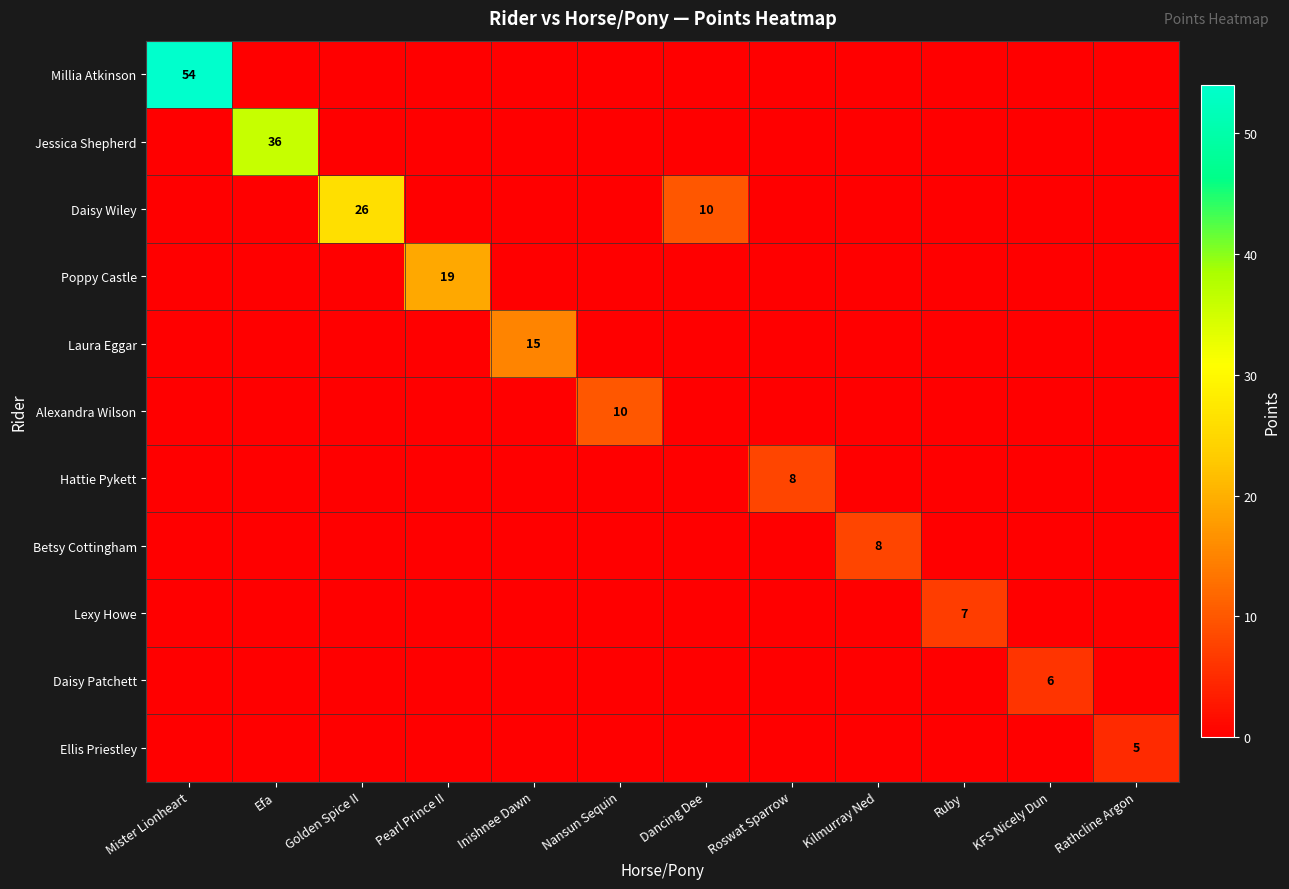

True or false: Alexandra Wilson has a value of 10 at Nansun Sequin.

True